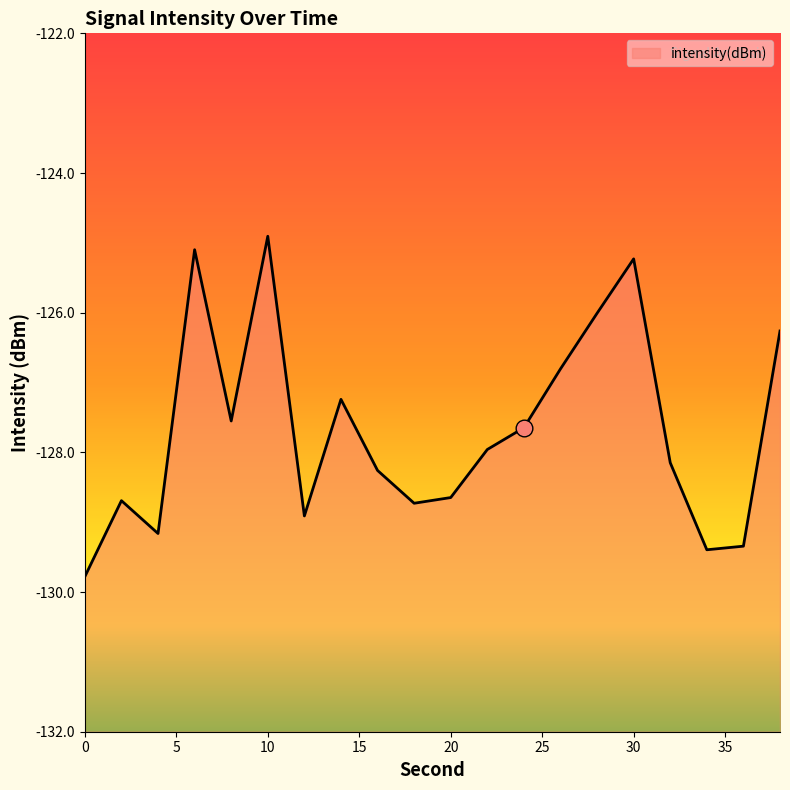

Does the chart have visible grid lines?

No